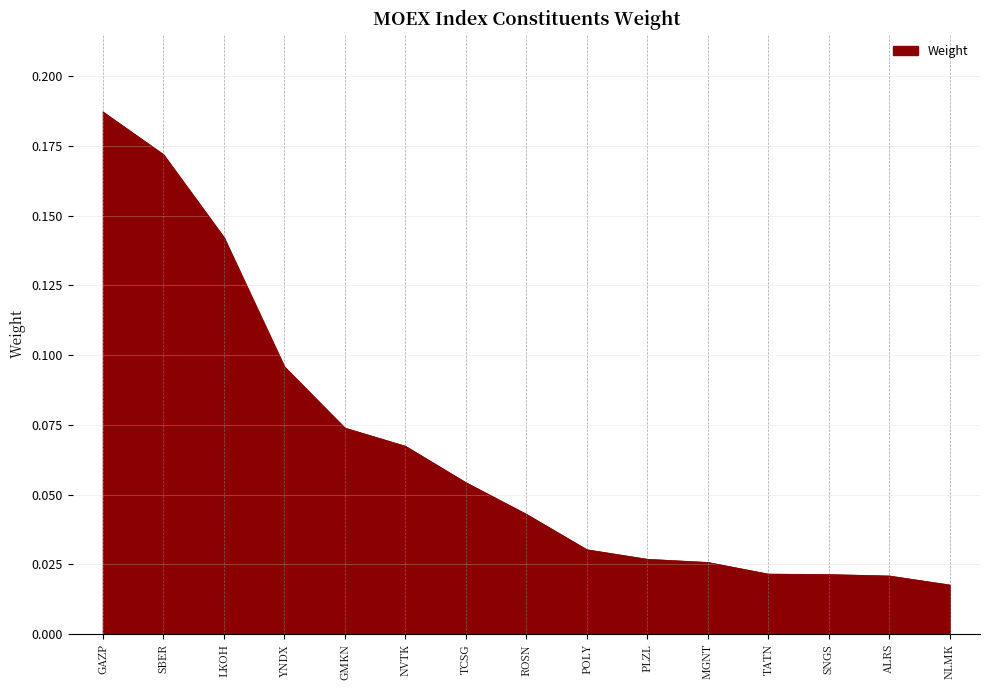

What position from the right is GMKN?

11